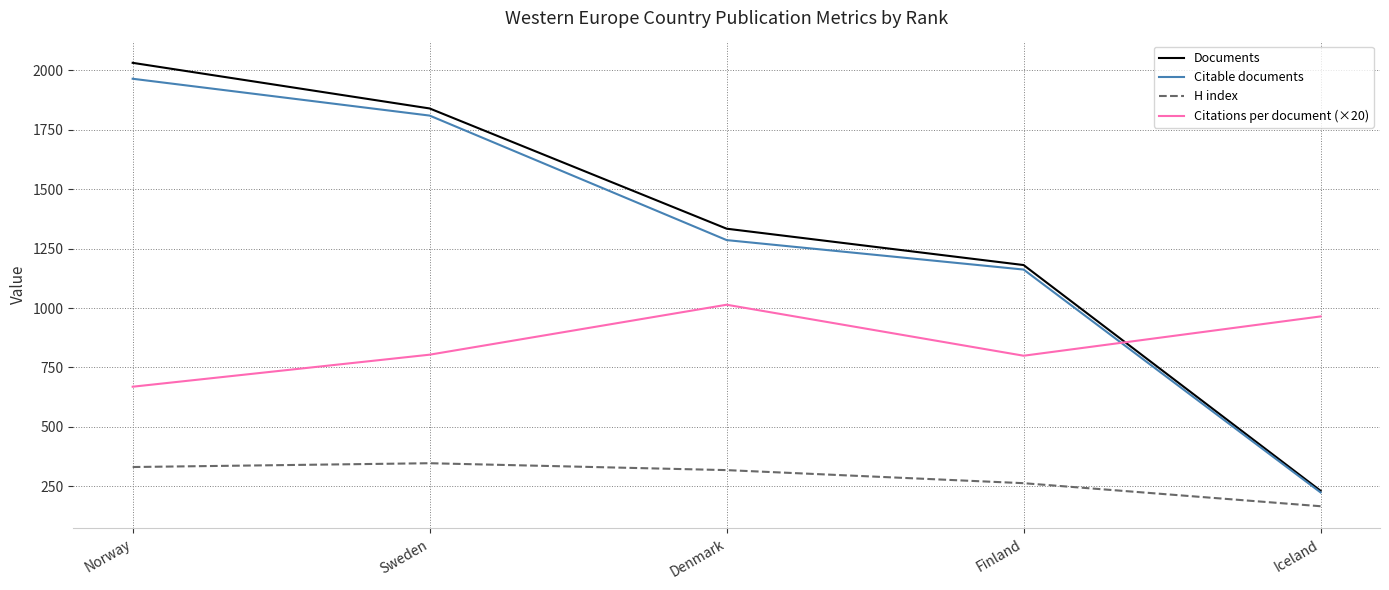

At which label does Documents first exceed 1334?

Norway